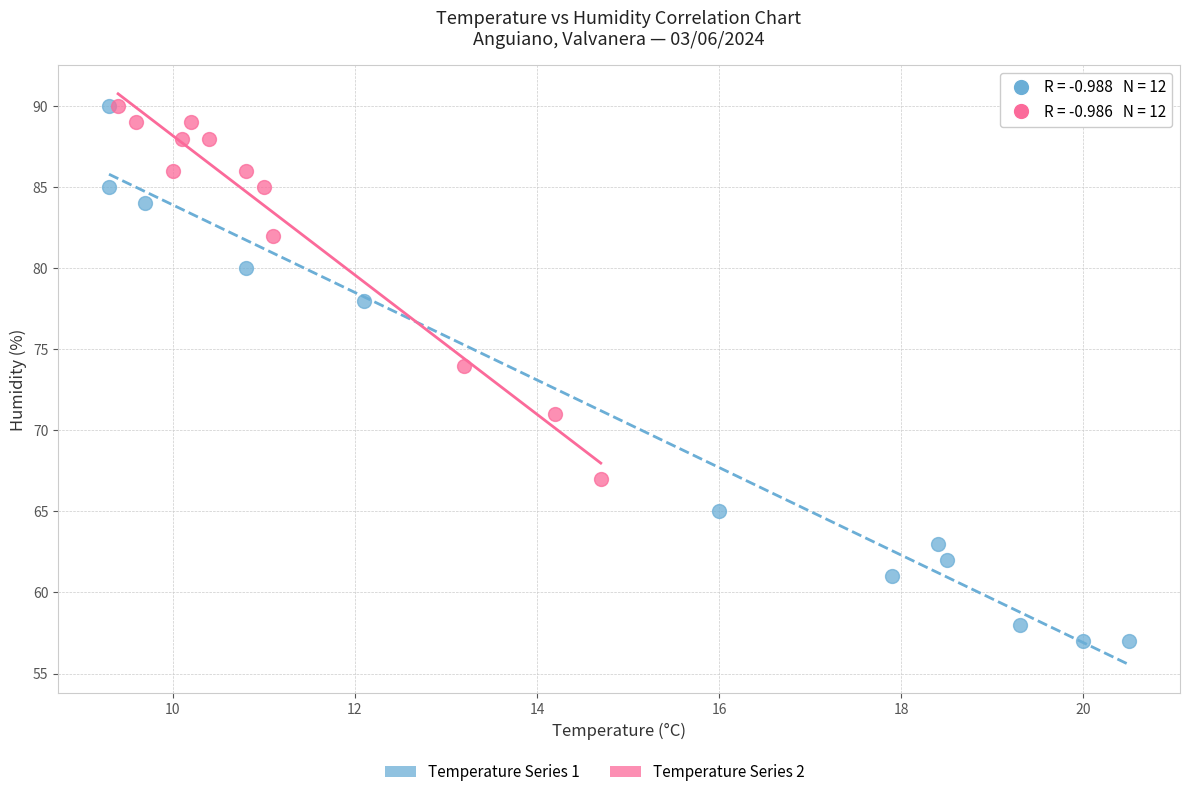

Which series has the largest Y range (max minus min)?

Temperature Series 1